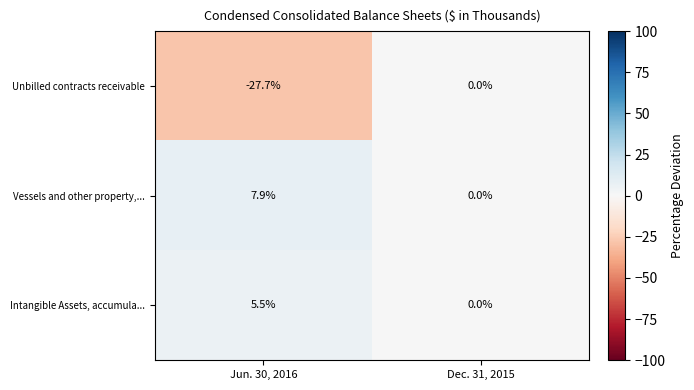

Is the value of Unbilled contracts receivable at Jun. 30, 2016 greater than the value of Intangible Assets, accumula... at Jun. 30, 2016?

No